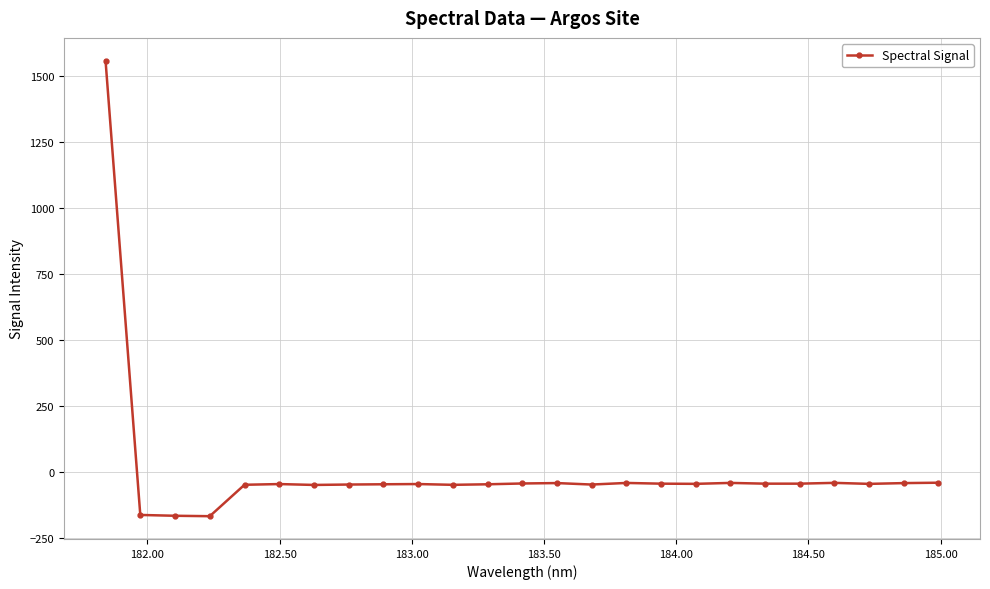

True or false: there are more than 2 points higher than both neighbors.

True